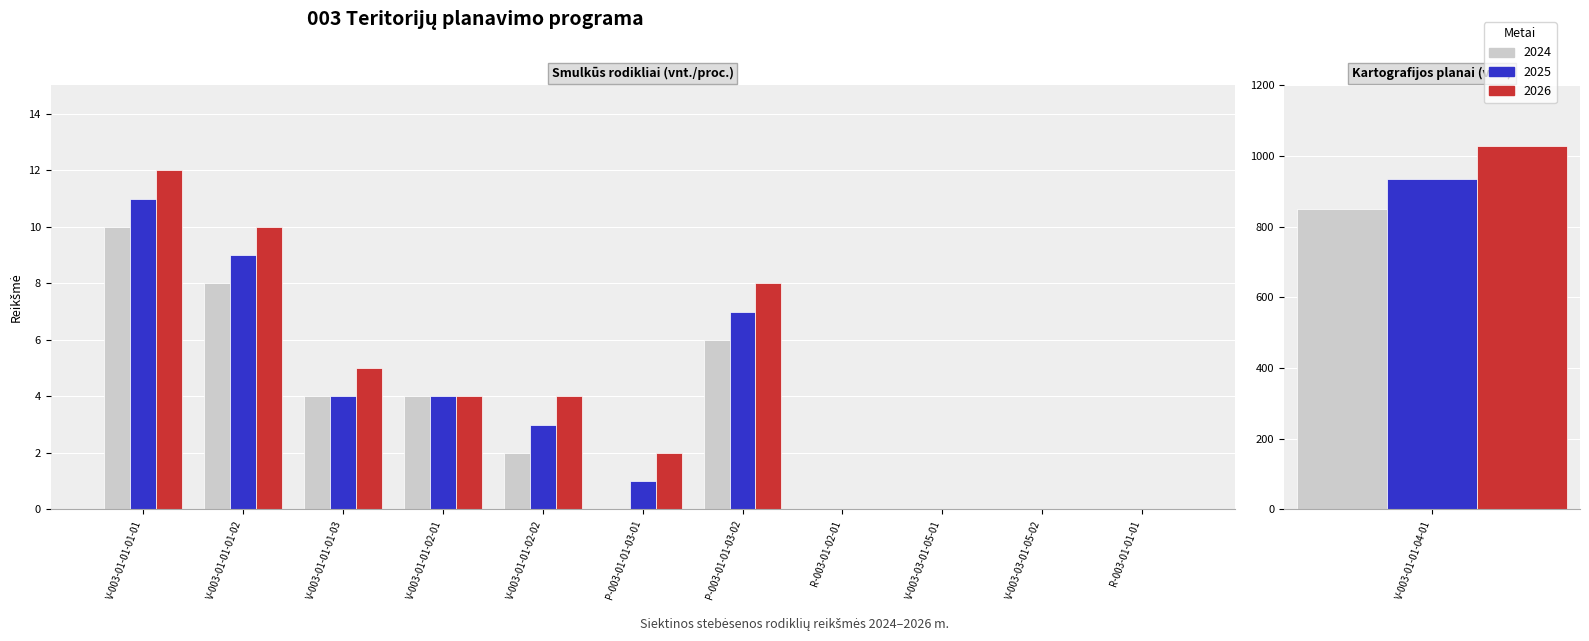

Which label corresponds to the largest value in the chart?

V-003-01-01-04-01